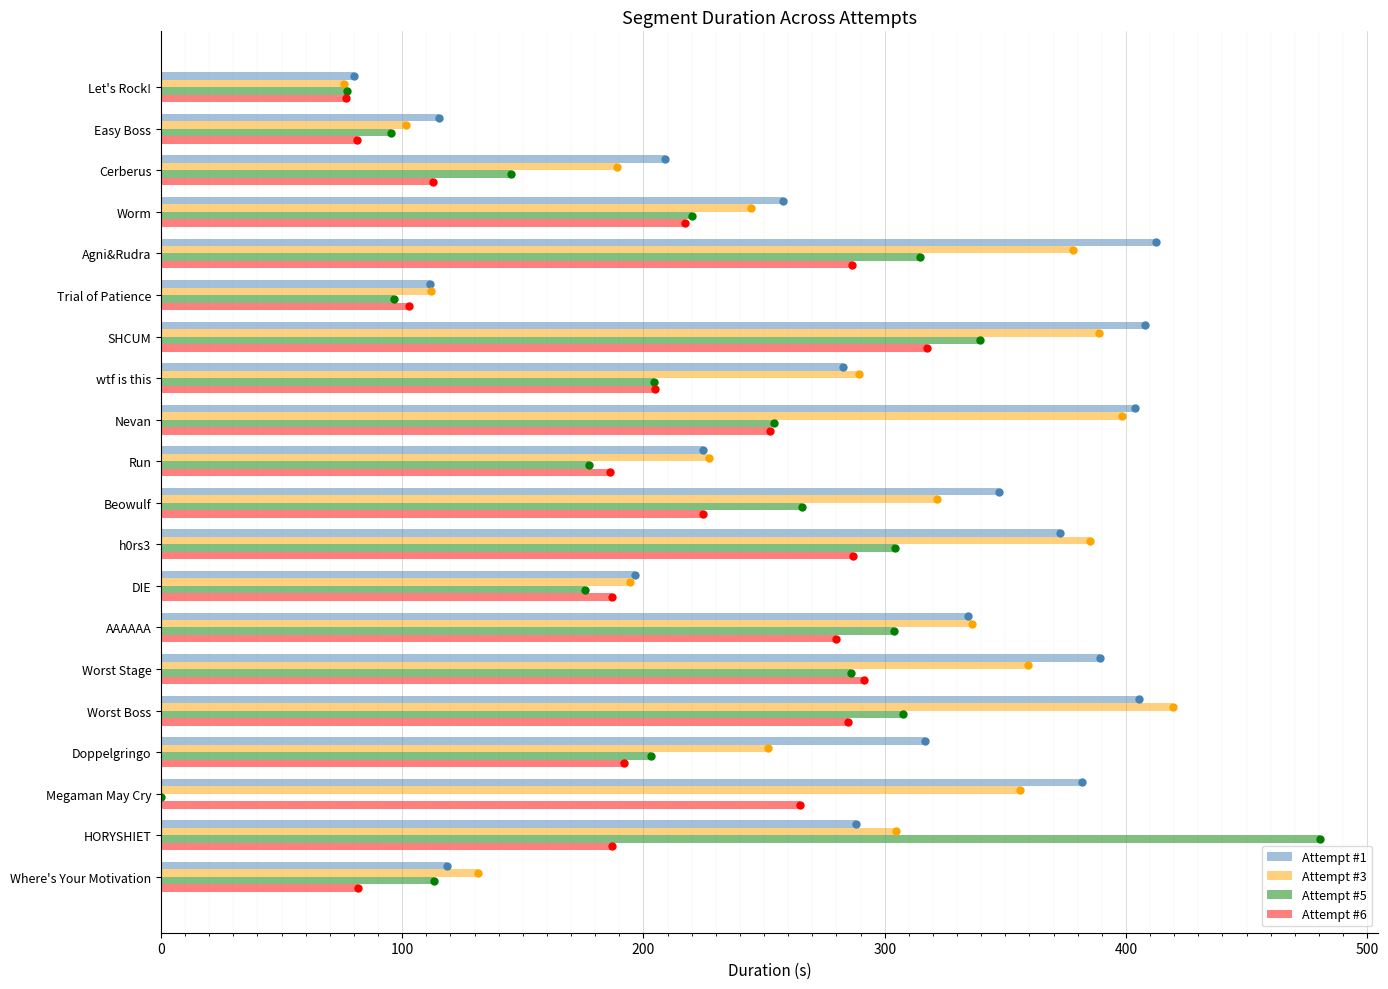

Does the chart contain any negative values?

No